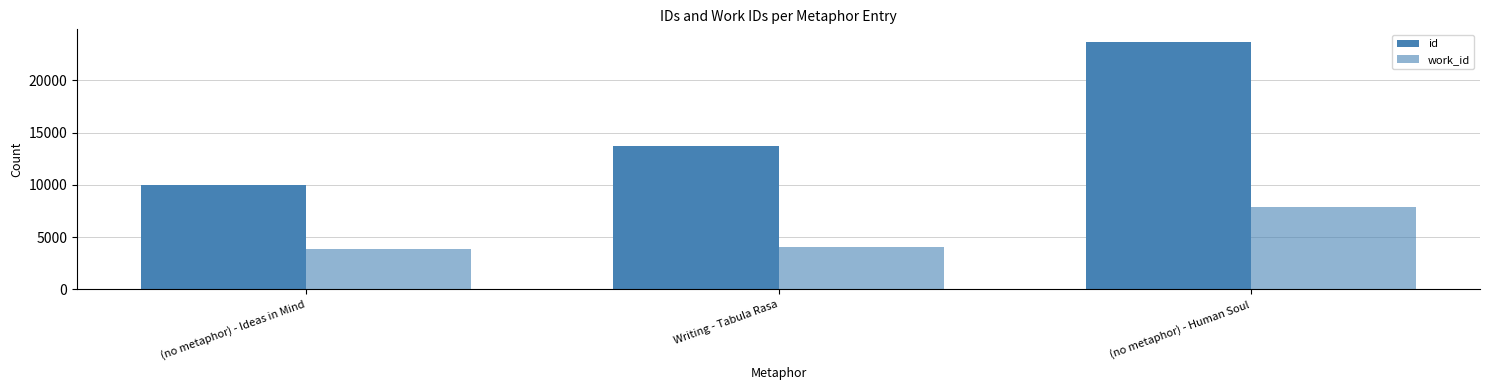

What is the sum of all work_id values?

15756